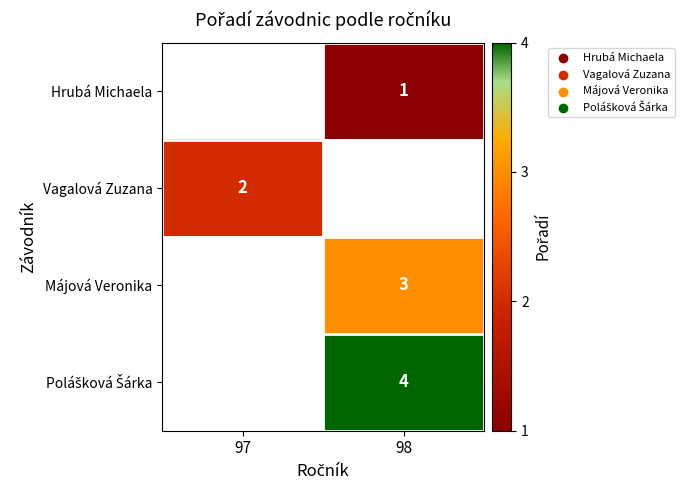

True or false: Vagalová Zuzana has a value of 2 at 97.

True